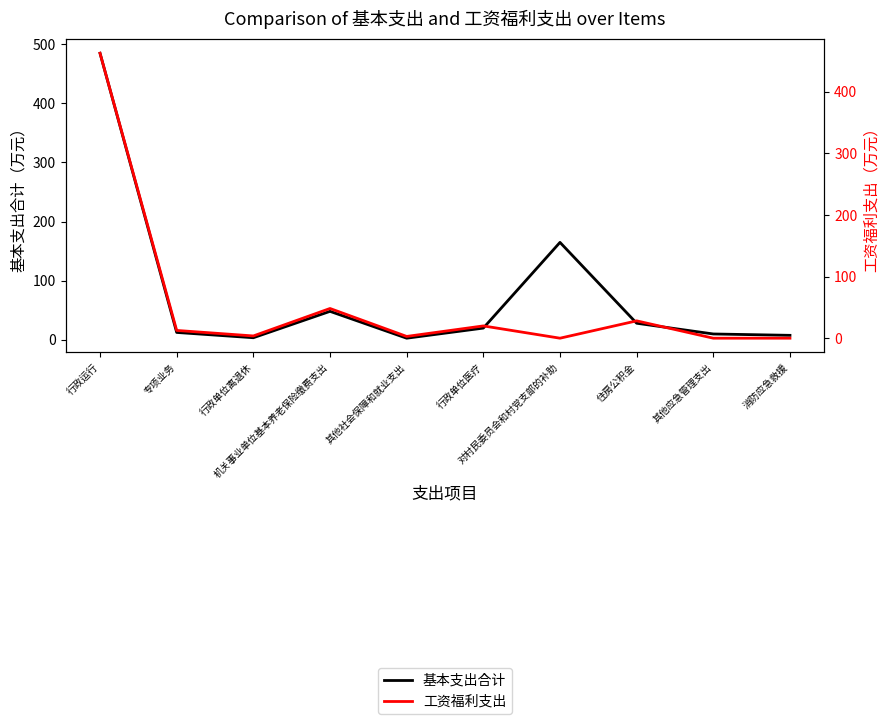

How many series are shown in this chart?

2